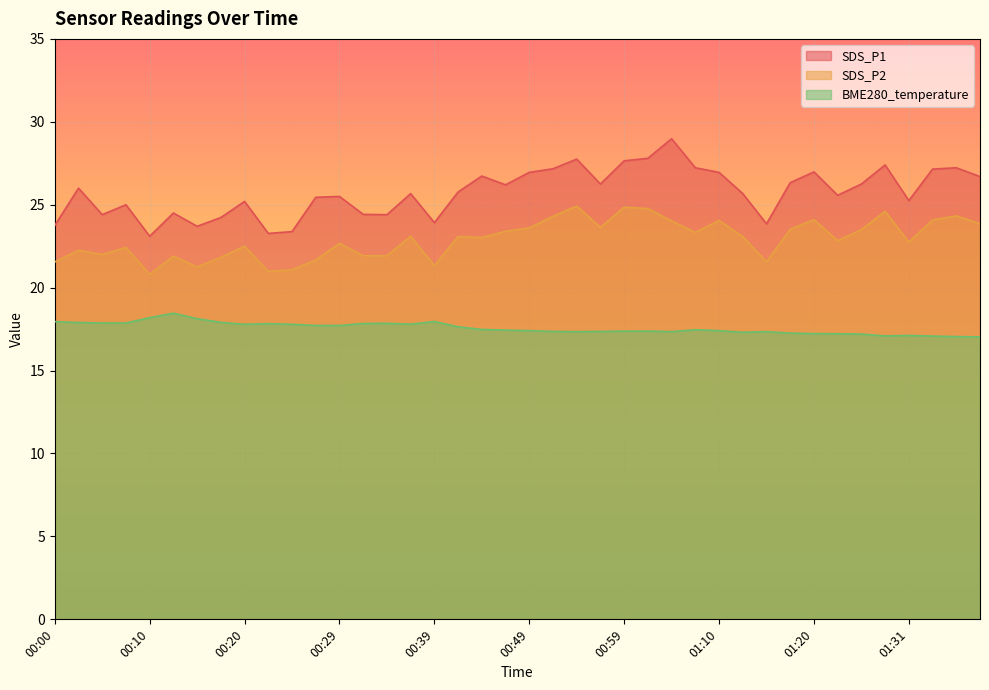

Where is the first local maximum for BME280_temperature?

00:12